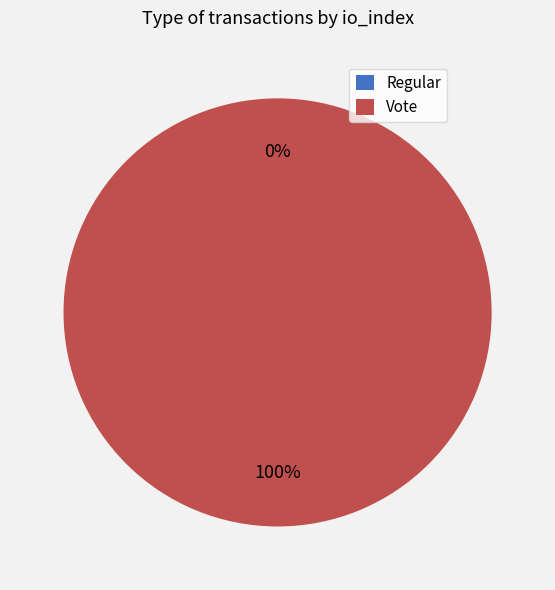

To the nearest percent, what portion does Vote represent?

100%